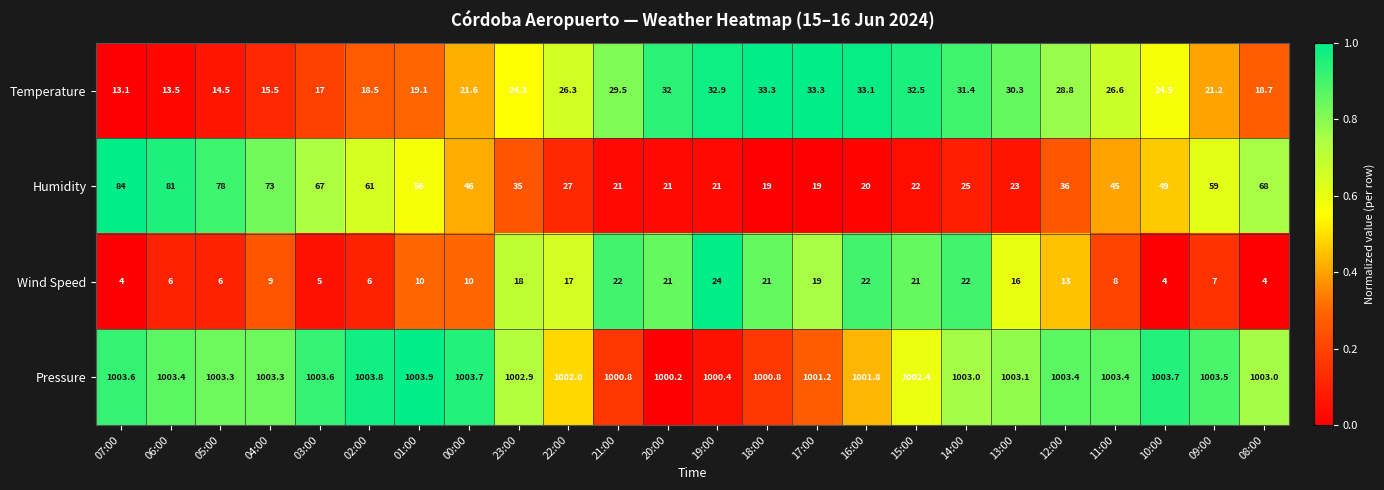

Is the value of Temperature at 08:00 greater than the value of Humidity at 10:00?

No